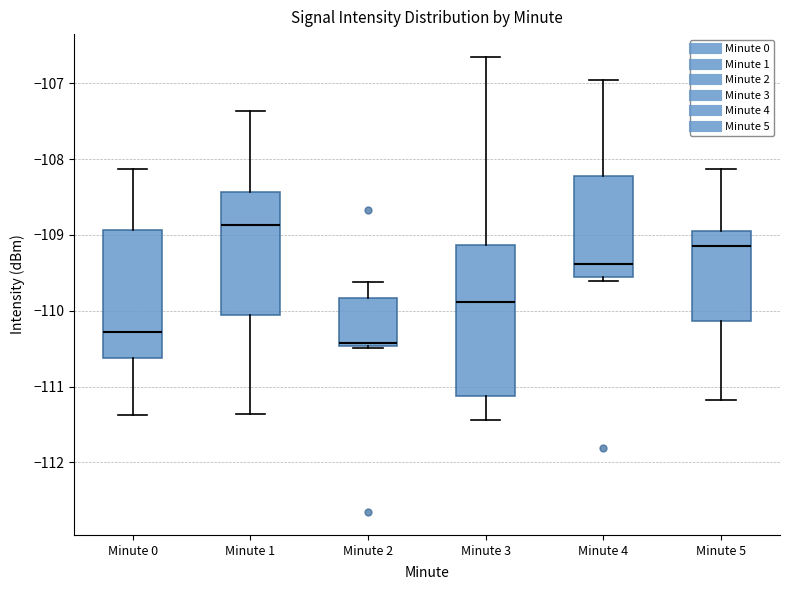

Which box has the highest median line?

Minute 1